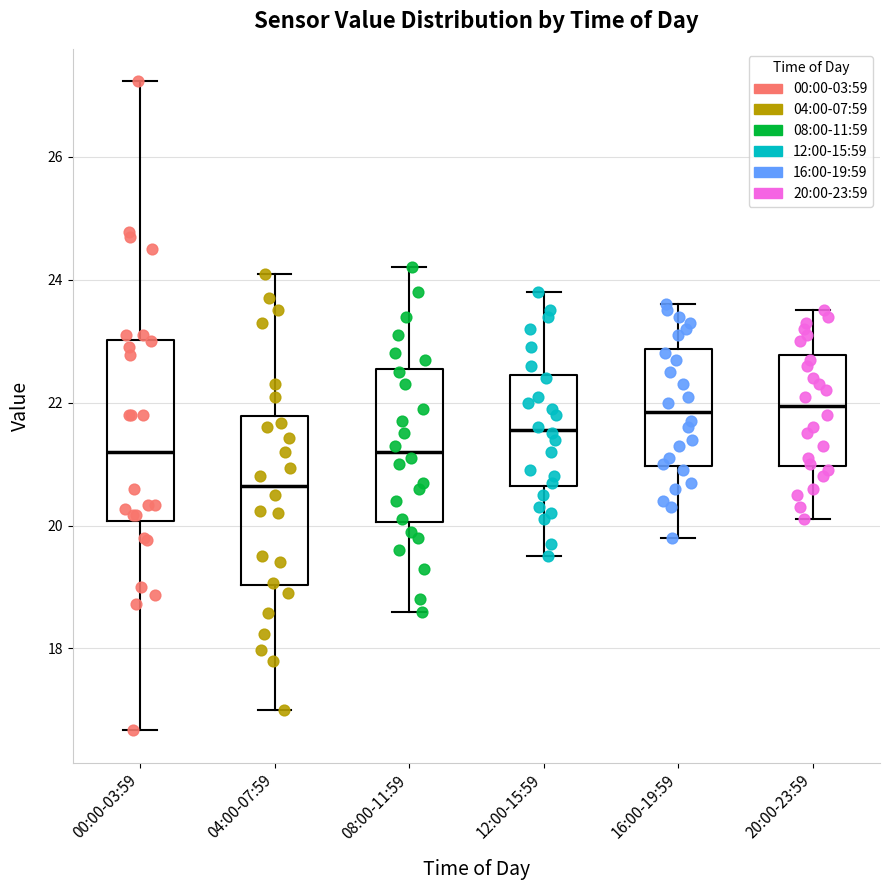

Which box's median line is the lowest?

04:00-07:59